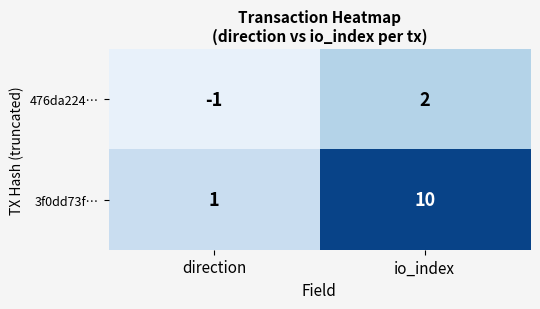

True or false: 3f0dd73f… has a value of 10 at io_index.

True